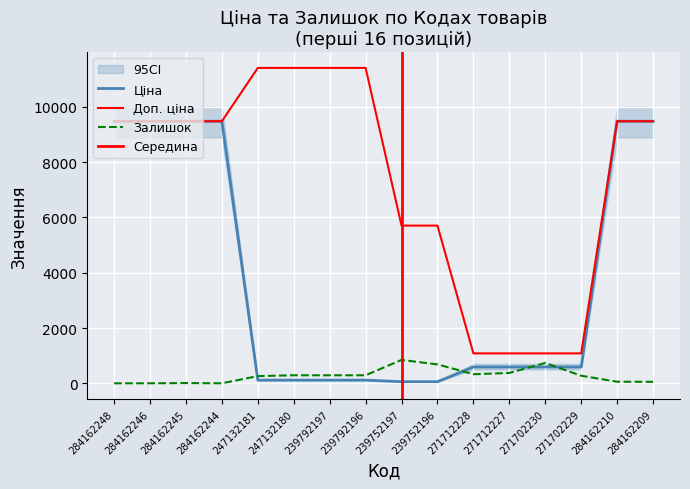

True or false: Залишок has a value of 430.7 at 271702229.

False